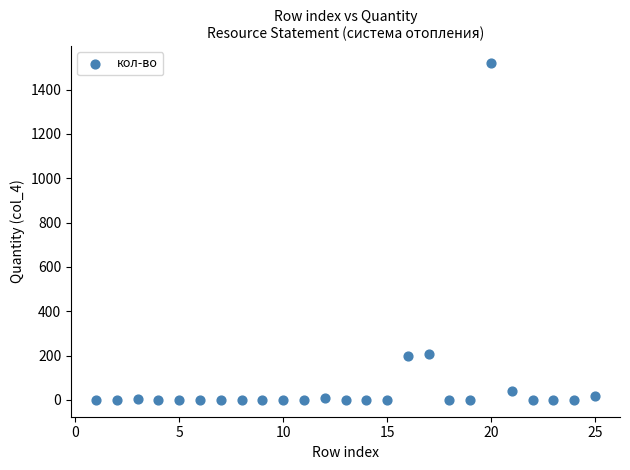

What is the range of Y values (max minus min)?

1520.2